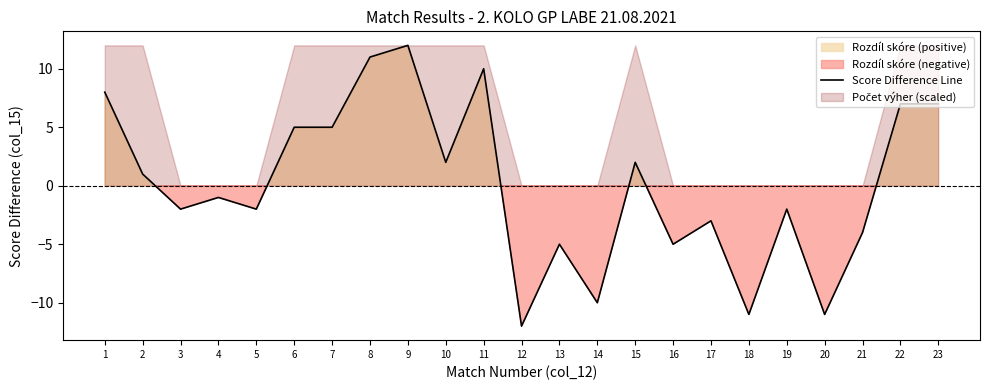

How many values are below -1?

11